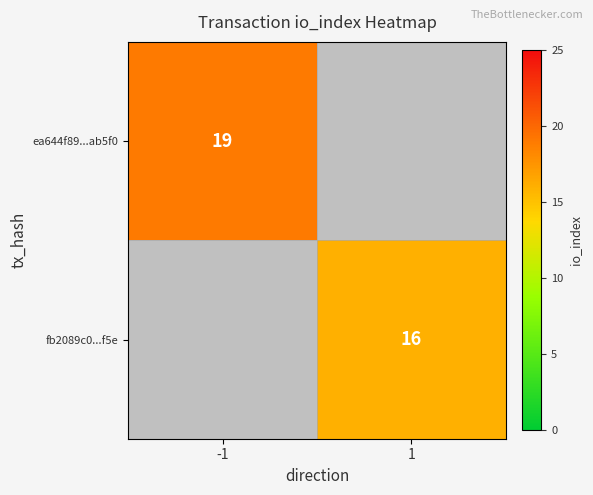

Is it true that fb2089c0...f5e equals 16 at 1?

True